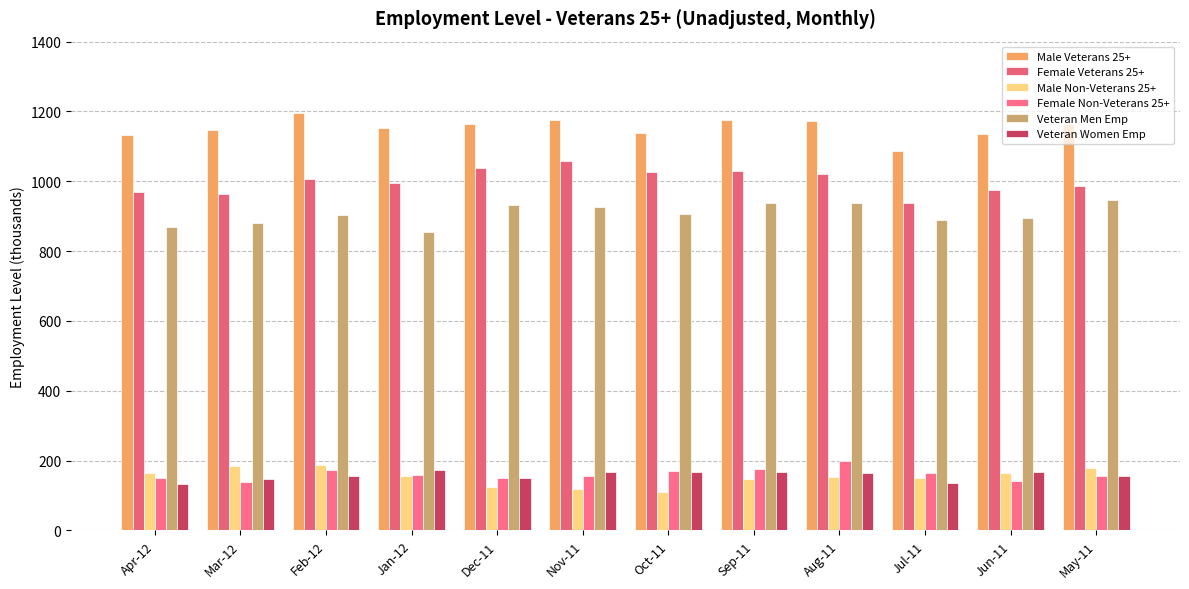

At which label does Female Veterans 25+ first exceed 1007?

Dec-11